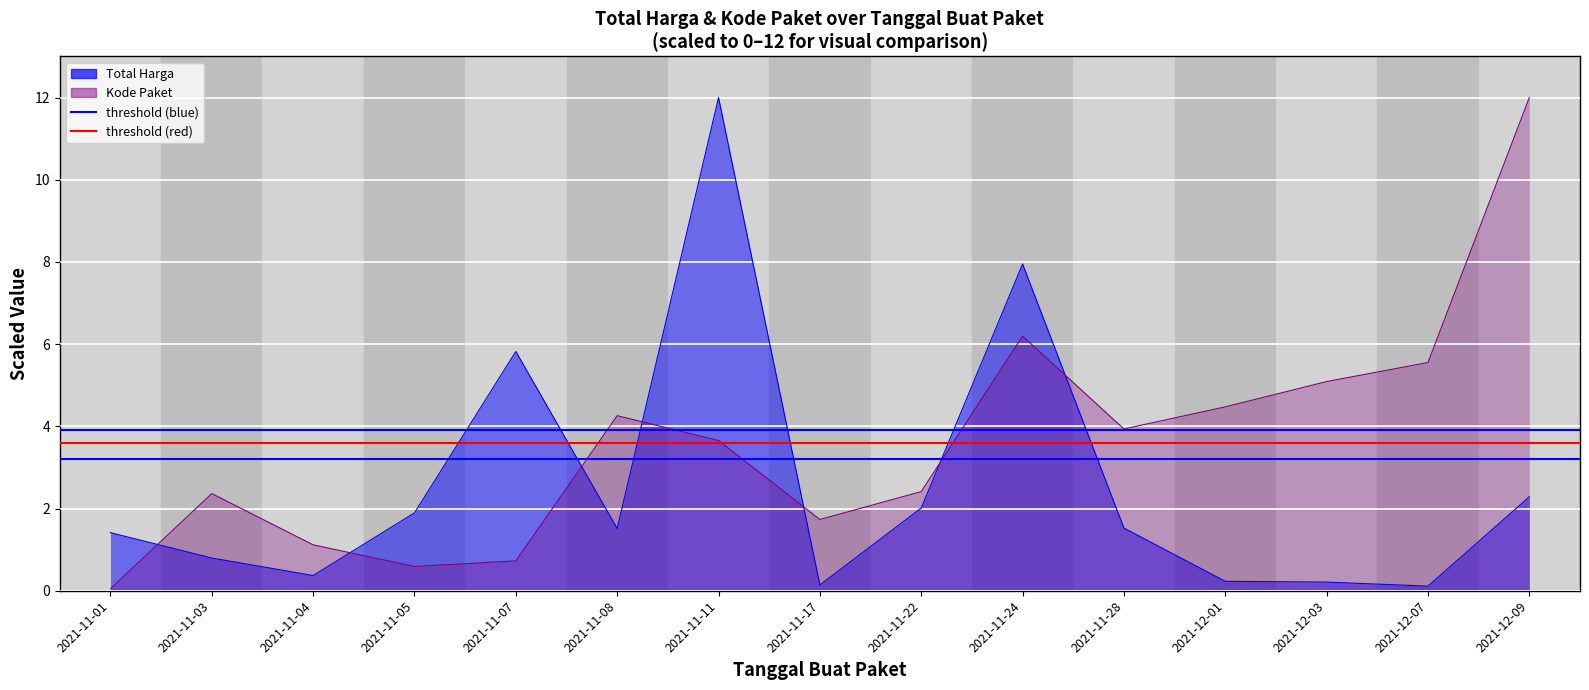

Which category has the highest value across all series?

2021-11-01